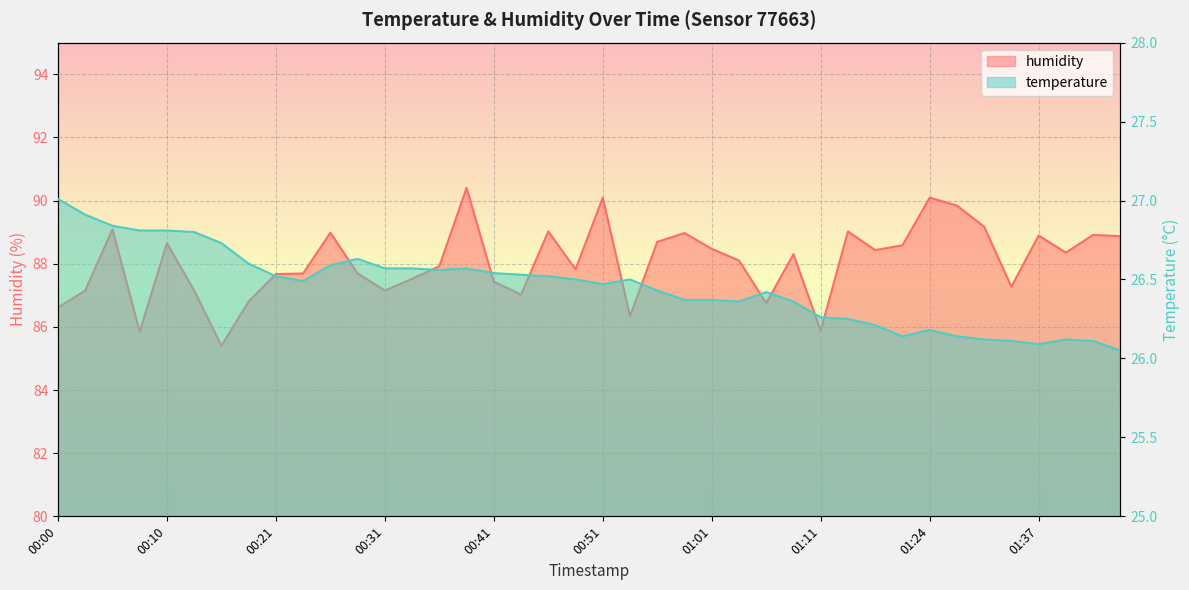

What are all the series names shown in the legend?

humidity, temperature